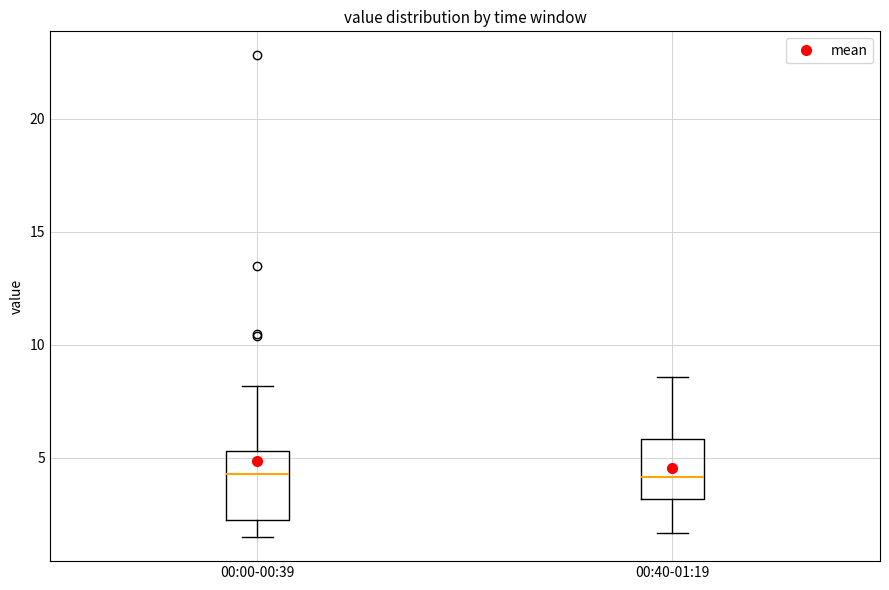

Where does the median line of the box for 00:00-00:39 sit on the y-axis? The values are not printed on the chart, so give them approximately, as read against the axis.

4.5